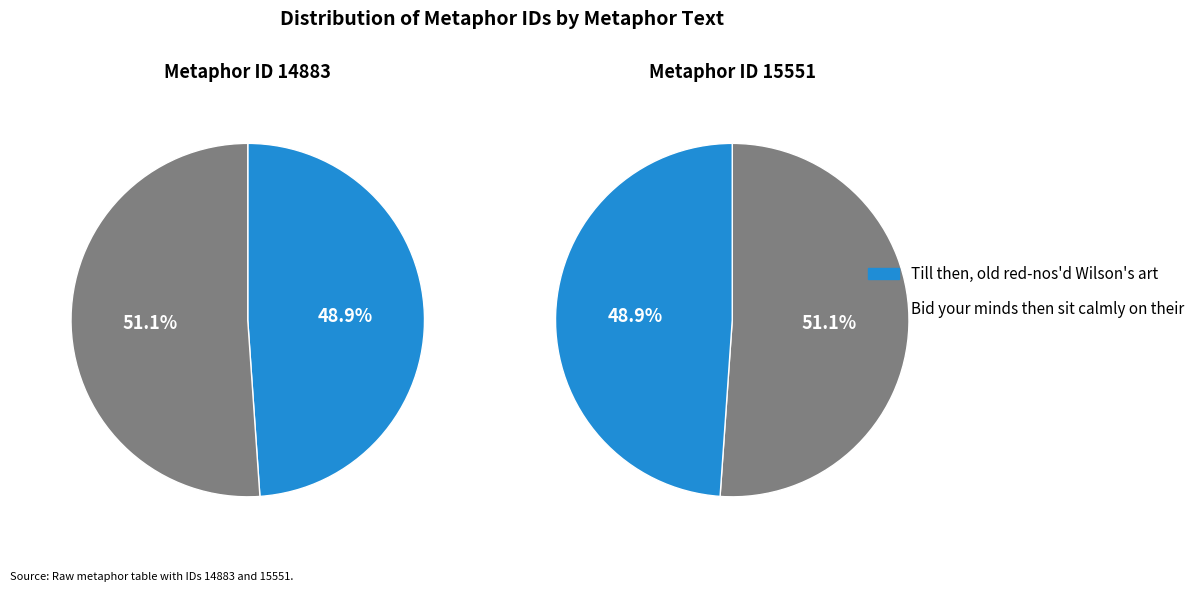

Rank the categories by value from highest to lowest.

Bid your minds then sit calmly on their, Till then, old red-nos'd Wilson's art